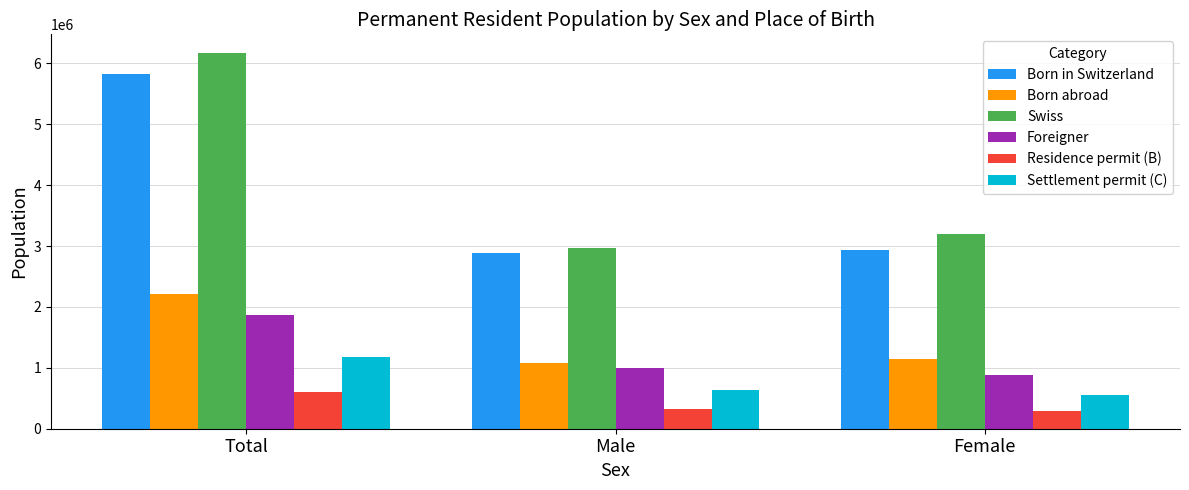

At which label does Foreigner reach its peak?

Total